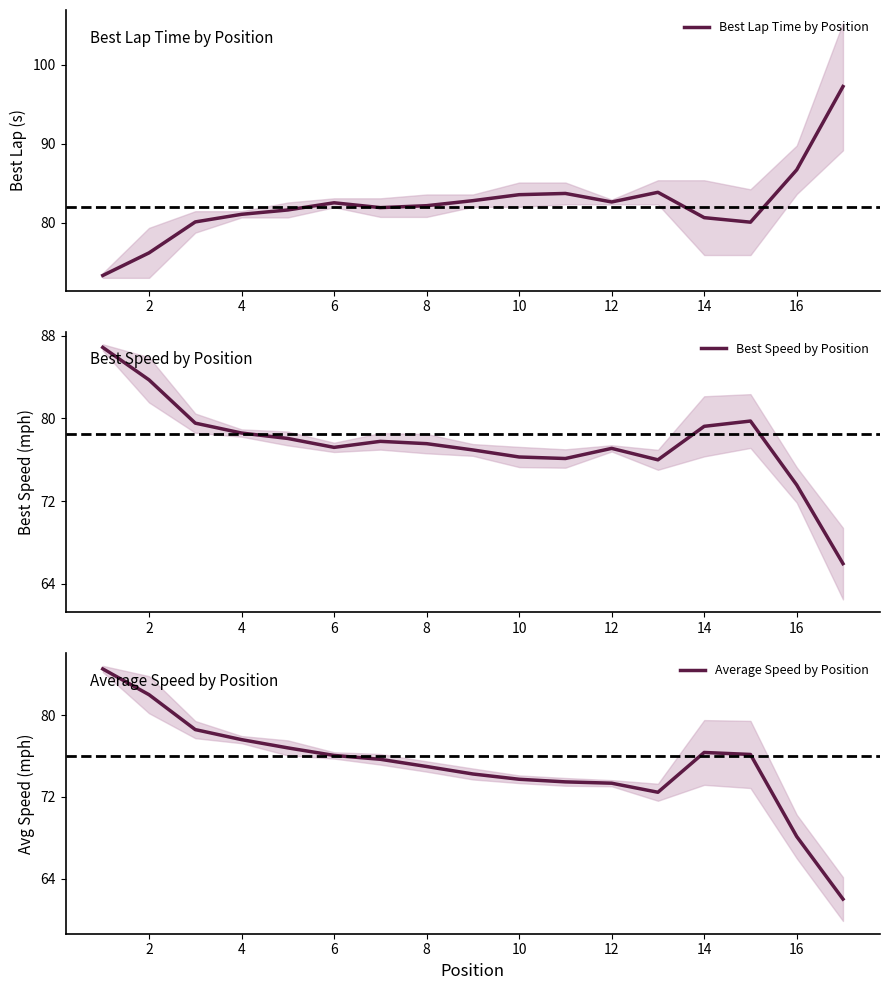

Which series has the widest spread of values?

Best Lap Time by Position